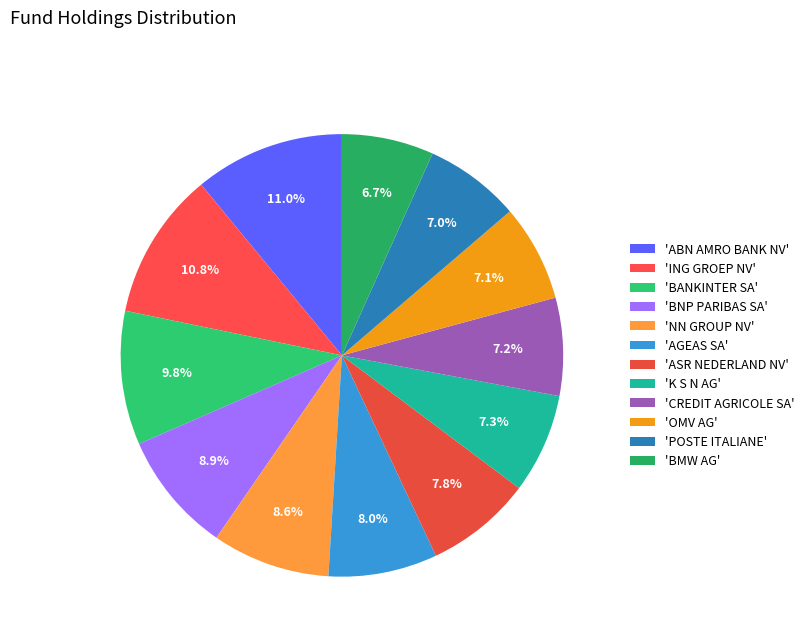

Does any single category account for the majority?

No